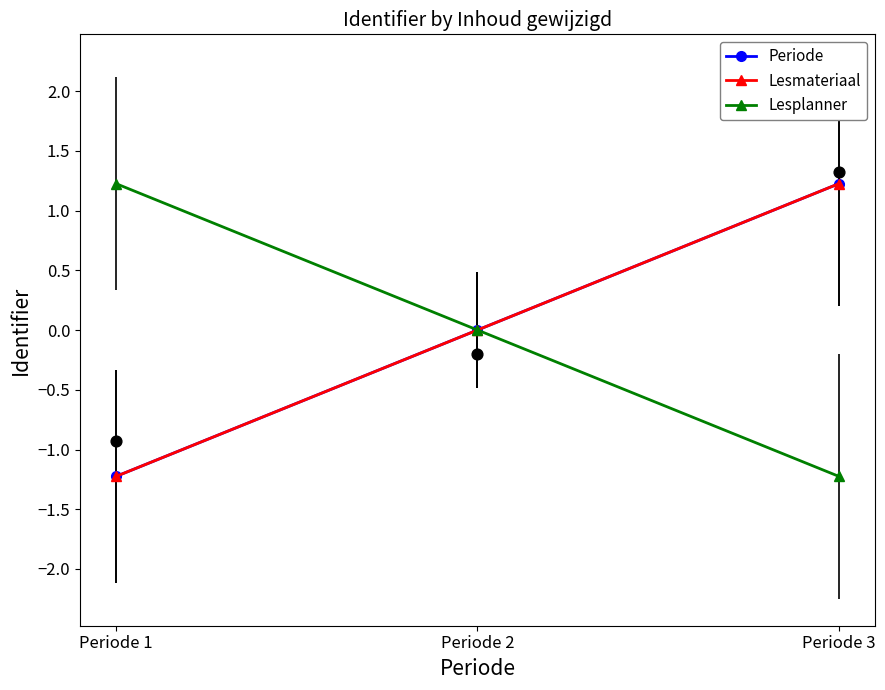

Which series reaches the maximum Y coordinate?

Periode